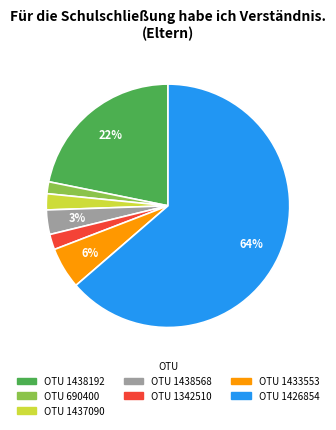

To the nearest percent, what is the average slice percentage?

14%